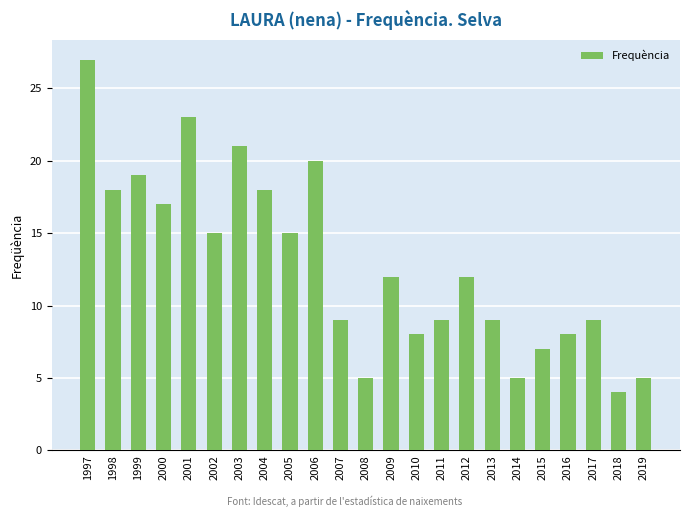

How many series are shown in this chart?

1